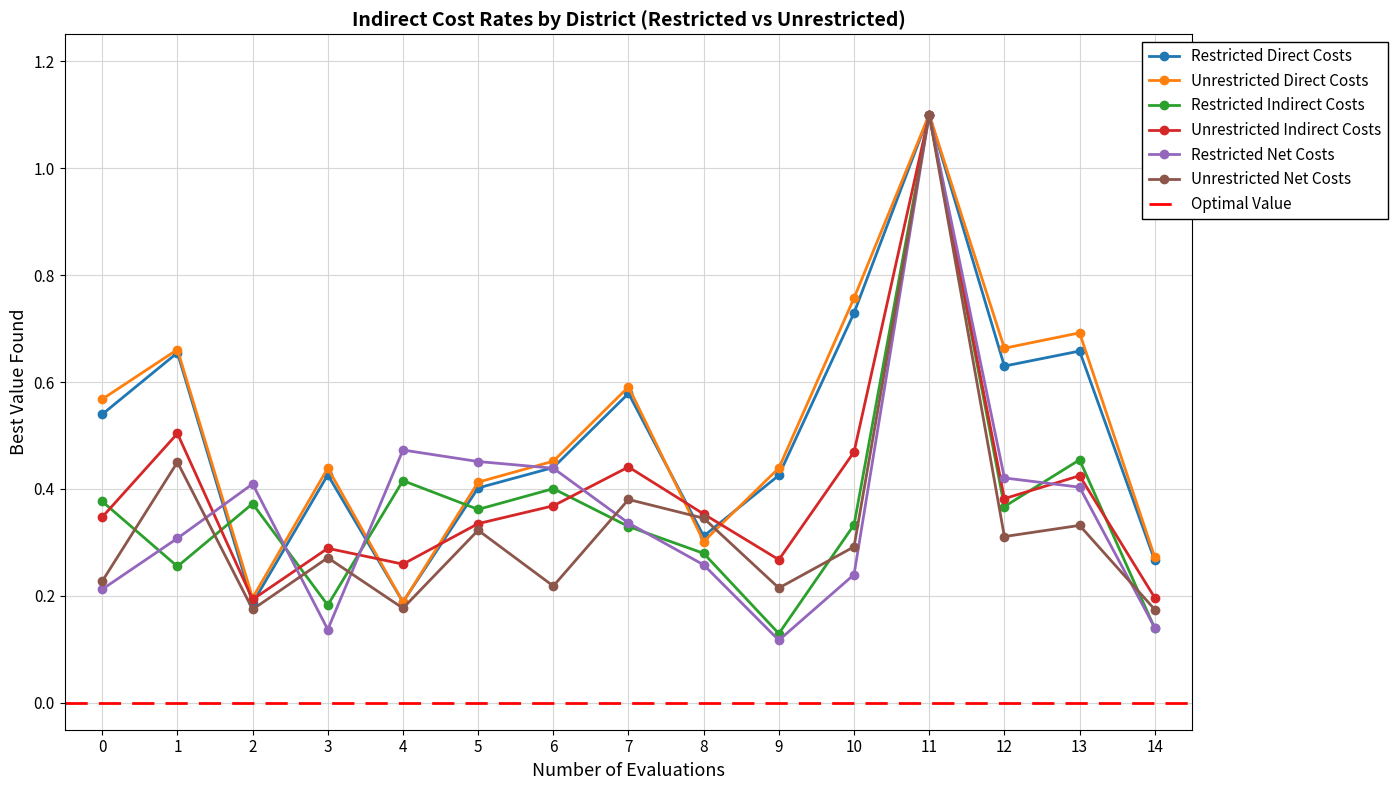

True or false: Restricted Net Costs and Restricted Direct Costs cross at least once.

True